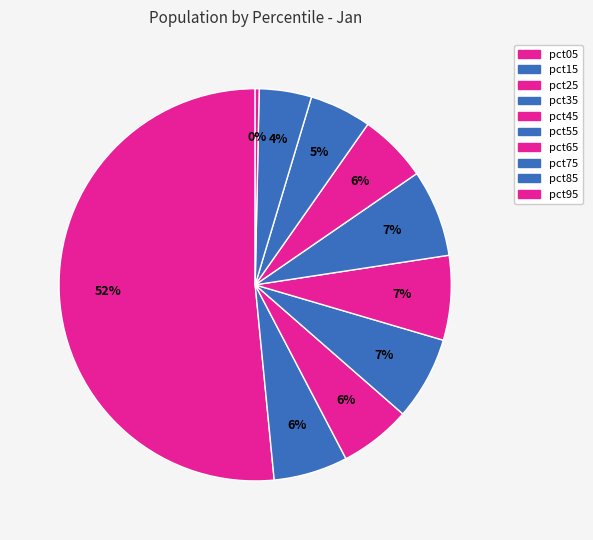

How many slices are in this pie chart?

10